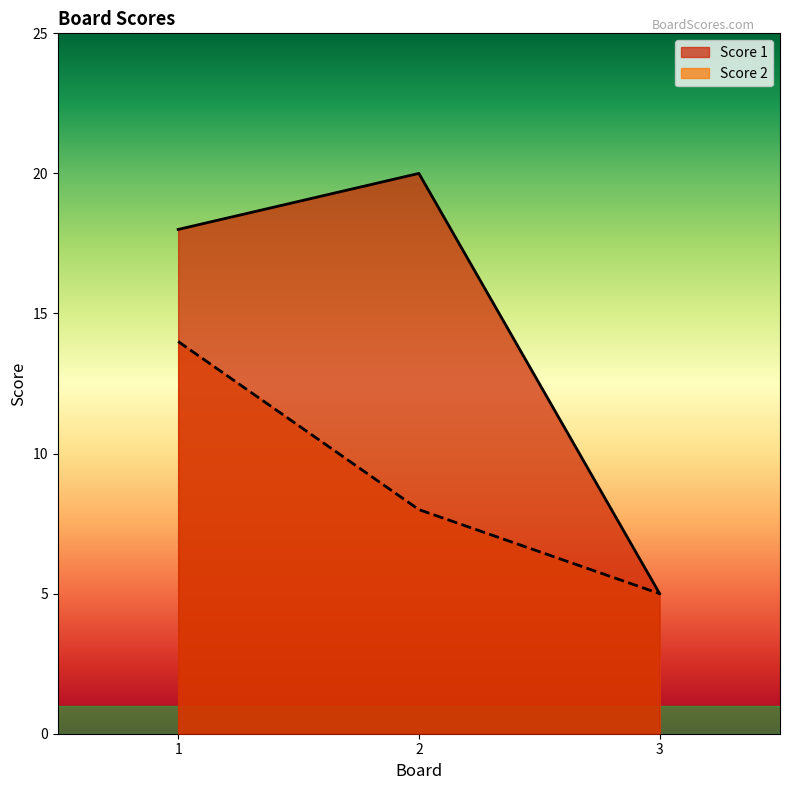

What is the value of the Score 2 point at the 3rd from the left?

5